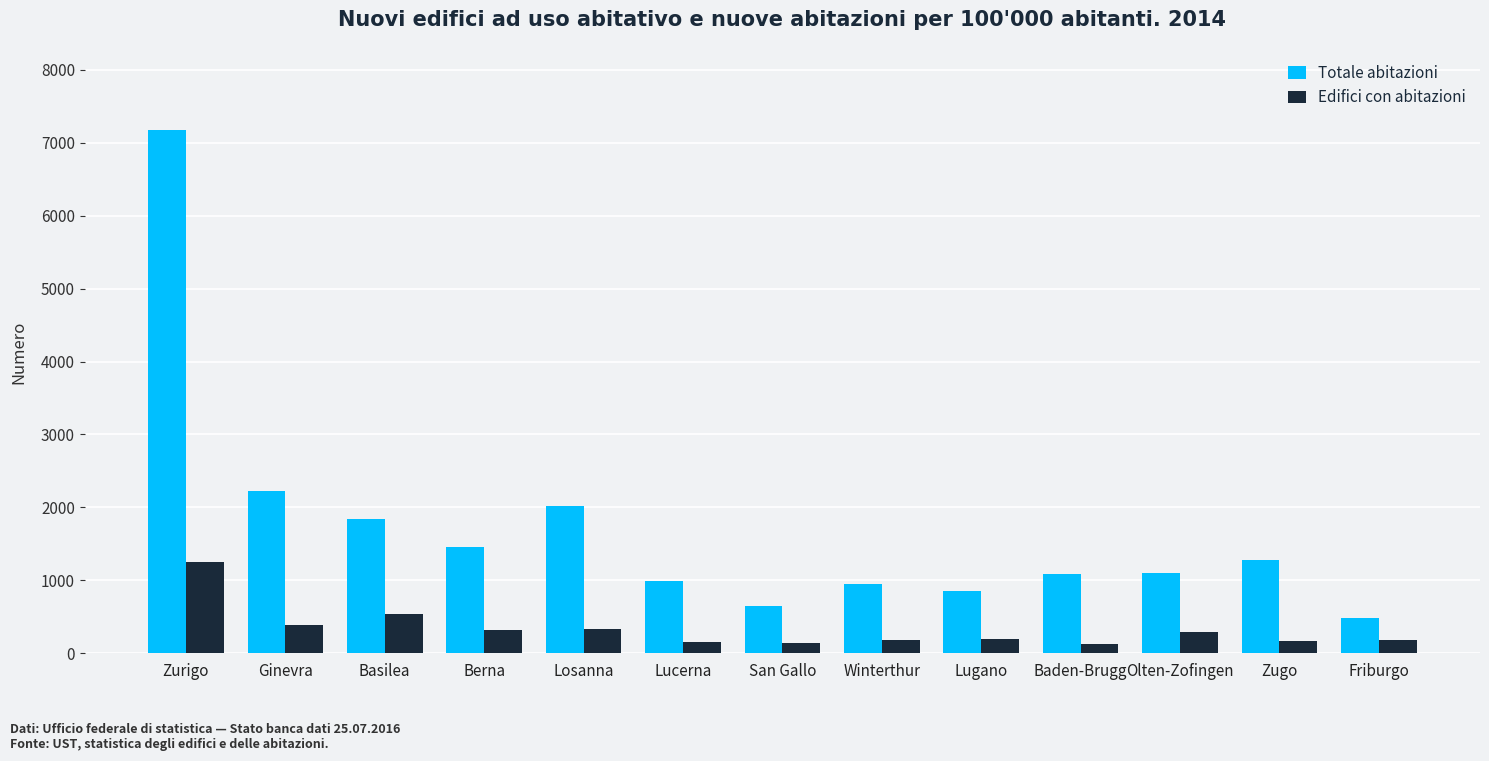

What is the label of the 6th bar from the left?

Lucerna